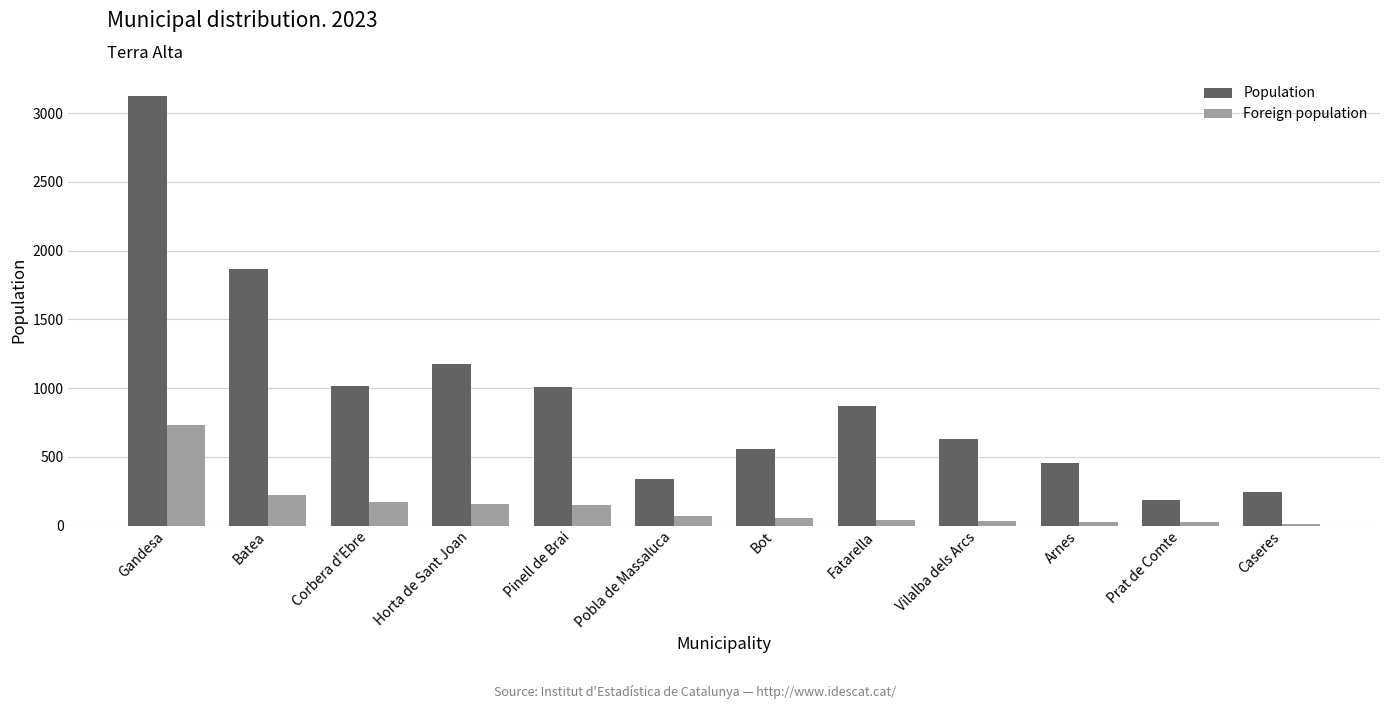

How many bars are there in each group?

2